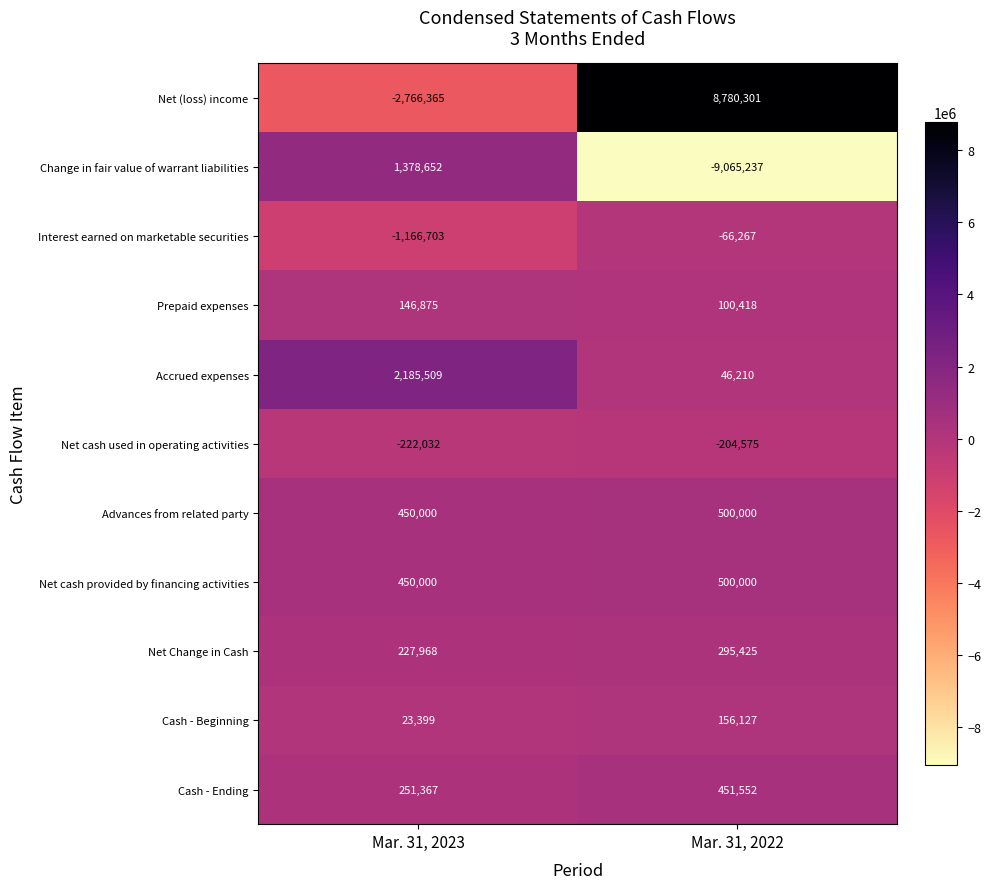

Reading left to right, list all the values displayed in this chart.

Net (loss) income: Mar. 31, 2023=-2766365	Mar. 31, 2022=8780301
Change in fair value of warrant liabilities: Mar. 31, 2023=1378652	Mar. 31, 2022=-9065237
Interest earned on marketable securities: Mar. 31, 2023=-1166703	Mar. 31, 2022=-66267
Prepaid expenses: Mar. 31, 2023=146875	Mar. 31, 2022=100418
Accrued expenses: Mar. 31, 2023=2185509	Mar. 31, 2022=46210
Net cash used in operating activities: Mar. 31, 2023=-222032	Mar. 31, 2022=-204575
Advances from related party: Mar. 31, 2023=450000	Mar. 31, 2022=500000
Net cash provided by financing activities: Mar. 31, 2023=450000	Mar. 31, 2022=500000
Net Change in Cash: Mar. 31, 2023=227968	Mar. 31, 2022=295425
Cash - Beginning: Mar. 31, 2023=23399	Mar. 31, 2022=156127
Cash - Ending: Mar. 31, 2023=251367	Mar. 31, 2022=451552